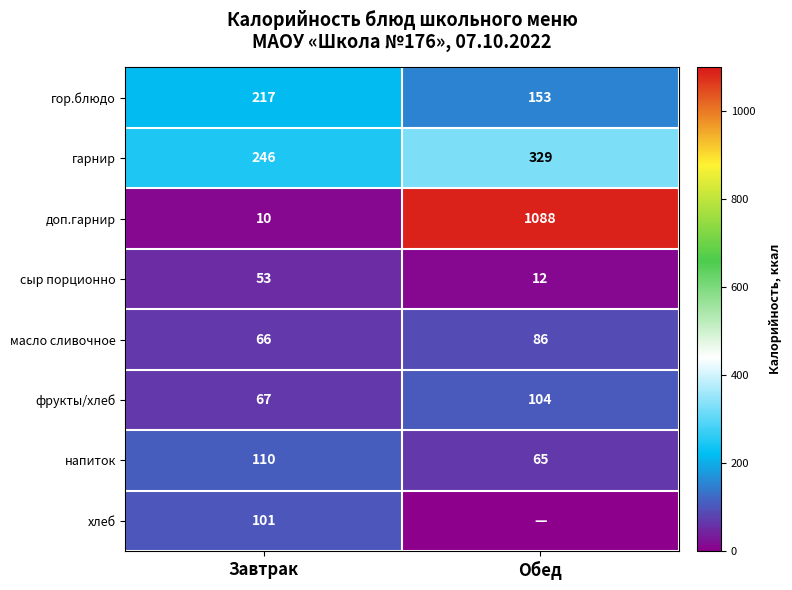

What is the sum of the фрукты/хлеб values at Завтрак and Обед?

171